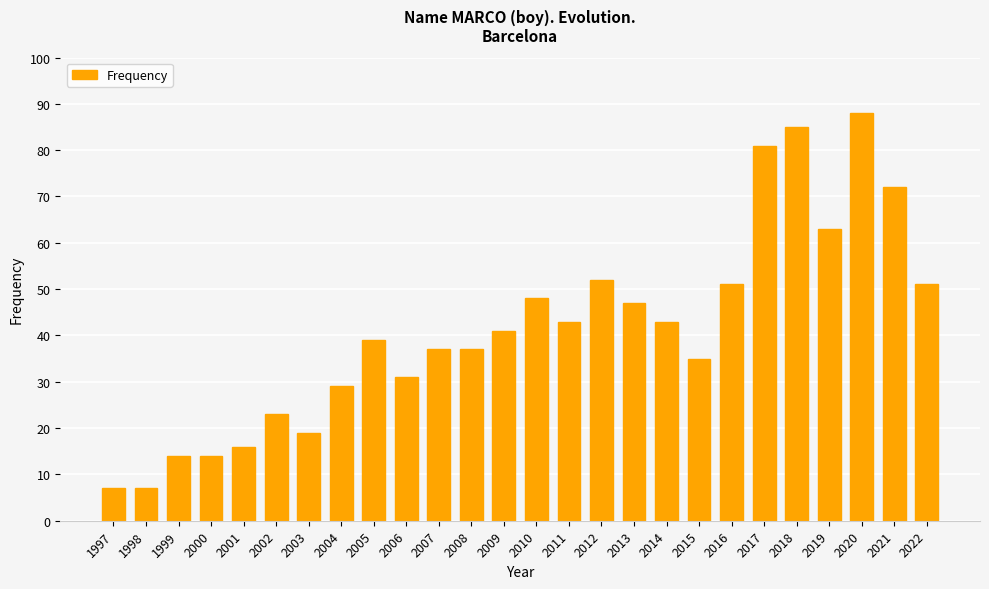

What is the change in value from 2009 to 2022?

+10